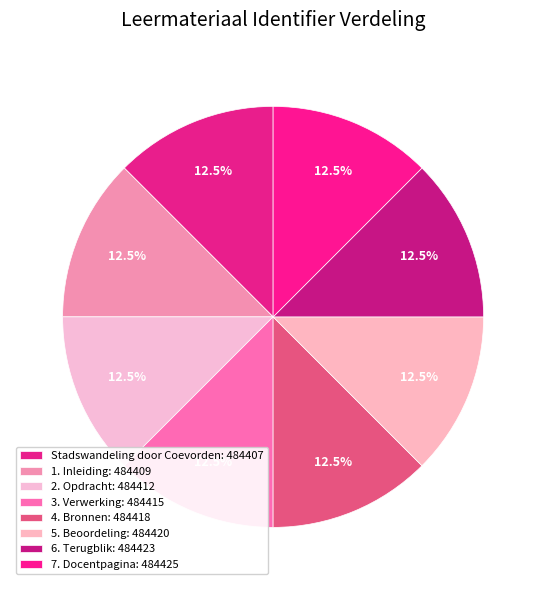

Which slice is the smallest?

Stadswandeling door Coevorden